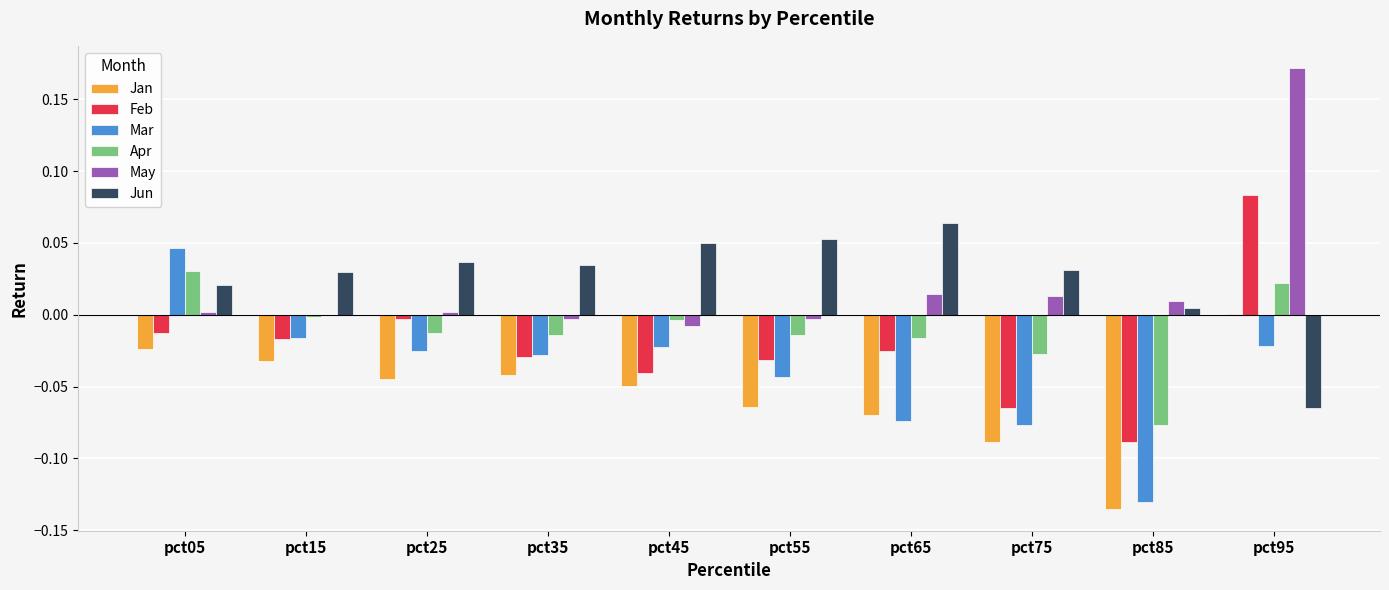

Is the value of Mar at pct45 greater than the value of Jan at pct95?

No